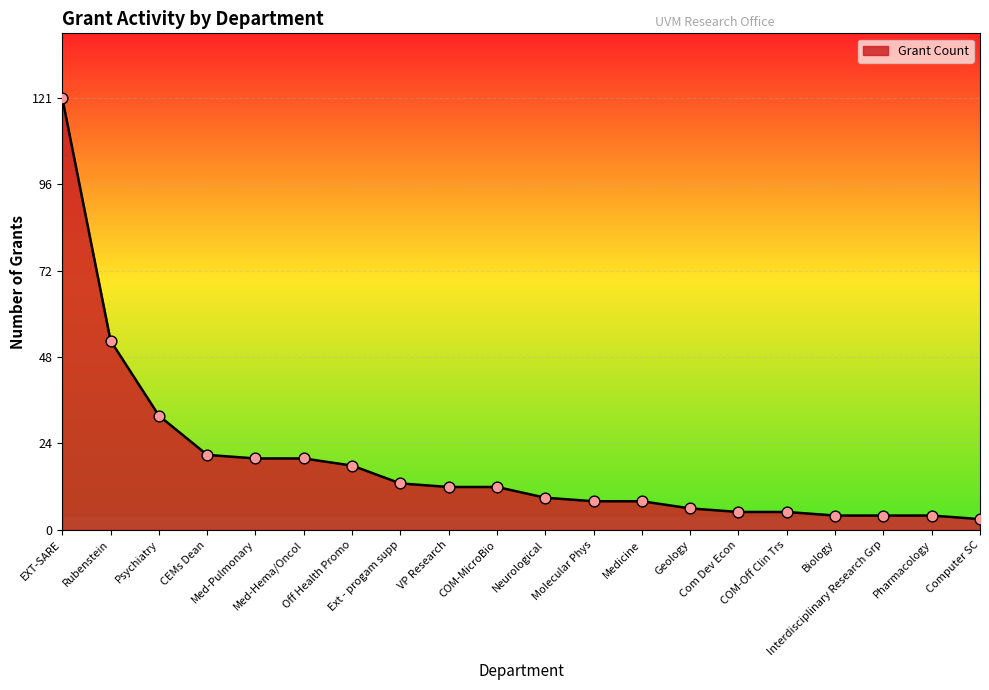

What is the change in value from Off Health Promo to Neurological?

-9